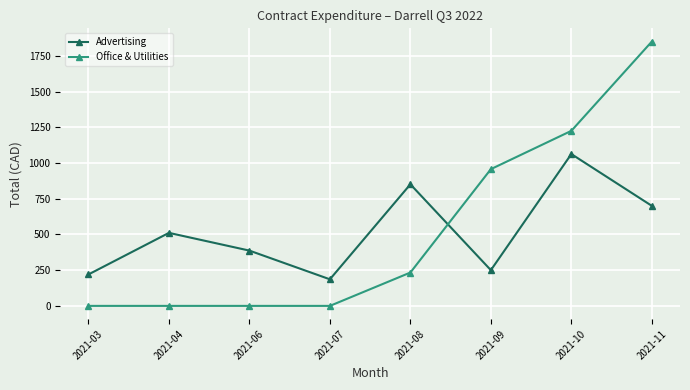

What is the difference between the highest and lowest values at 2021-07?

186.0